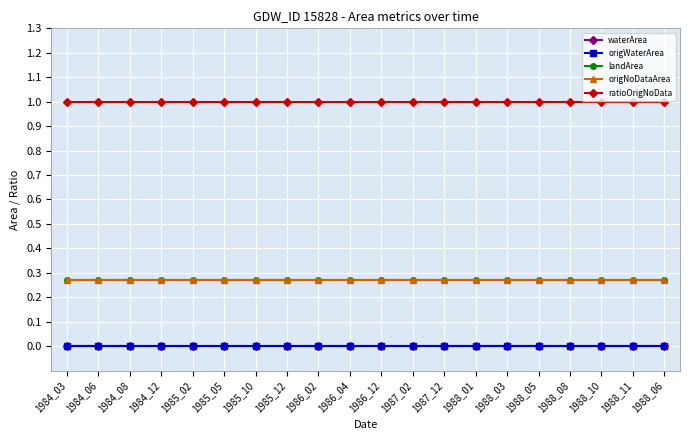

Is this an area chart (filled region under the line)?

No